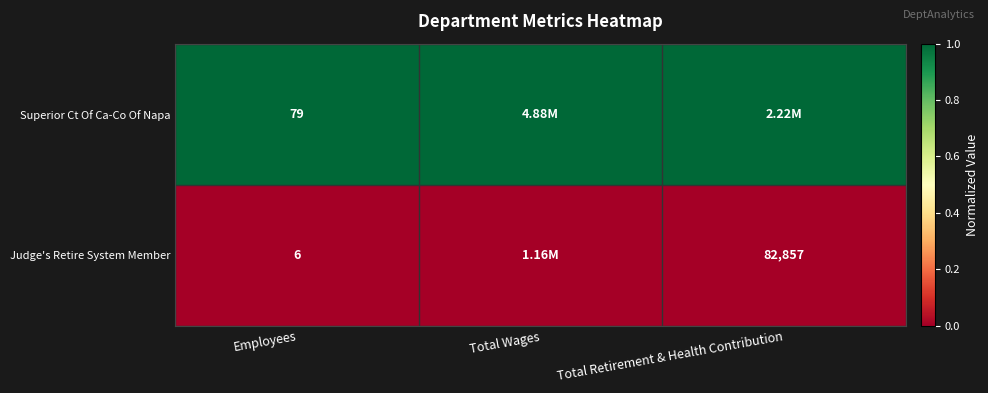

What is the total value across all series at Employees?

85